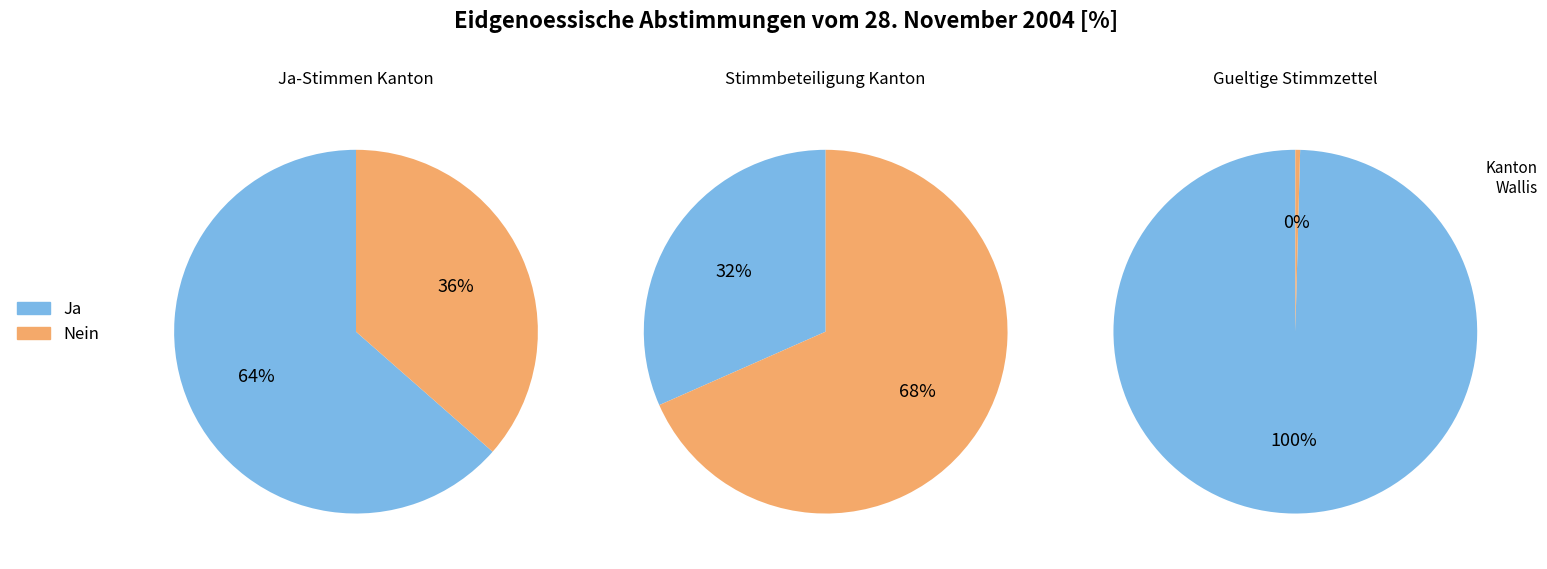

Is there a majority slice in this chart?

Yes